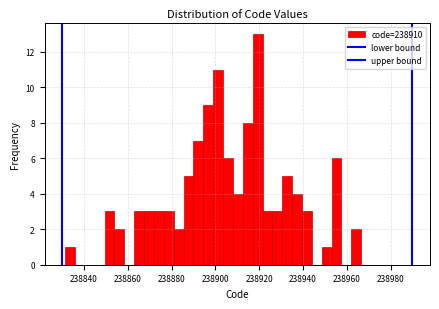

Around what value on the x-axis is the tallest bar? Give the approximate position of its centre, as read against the axis.

238920